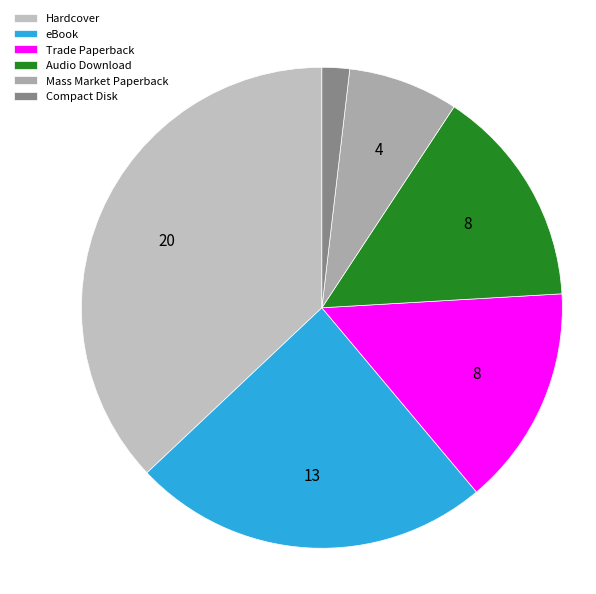

Is the sum of Compact Disk and Hardcover greater than half?

No